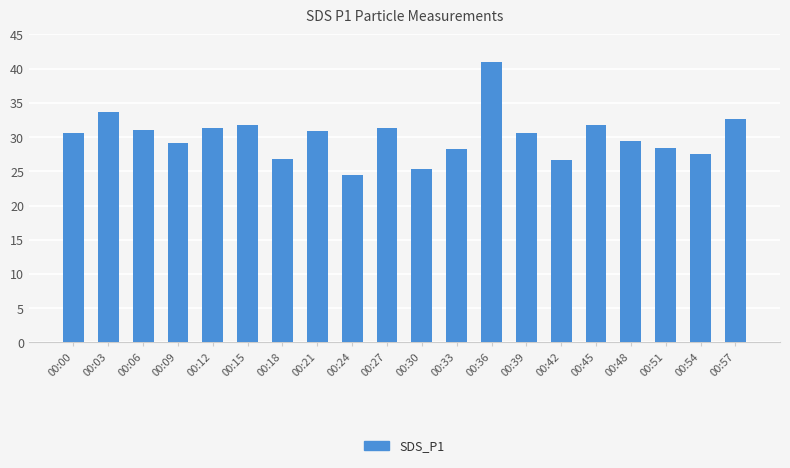

At which category does the chart reach its peak across all series?

00:36